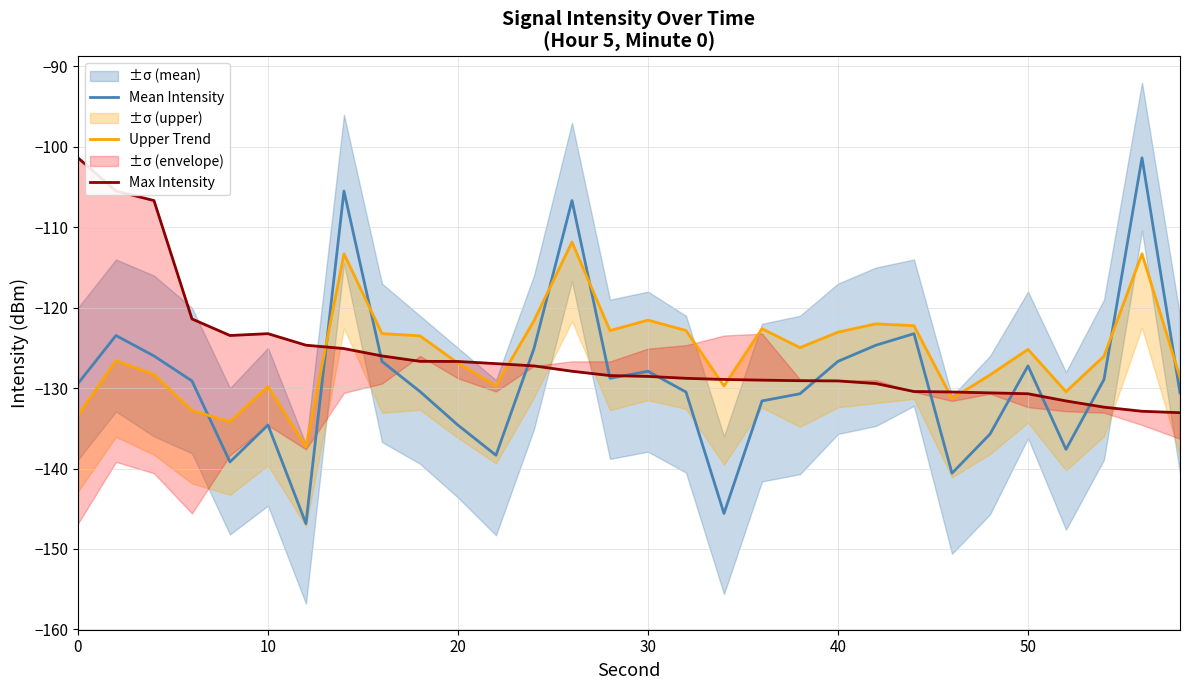

Reading right to left, list all the values displayed in this chart.

Mean Intensity: -130.6	-101.4	-128.9	-137.6	-127.2	-135.7	-140.6	-123.2	-124.7	-126.7	-130.7	-131.6	-145.6	-130.5	-127.9	-128.8	-106.7	-125.1	-138.3	-134.6	-130.4	-126.7	-105.5	-146.8	-134.6	-139.2	-129.1	-126.0	-123.5	-129.4
Upper Trend: -128.7	-113.3	-126.0	-130.4	-125.2	-128.3	-131.3	-122.2	-122.0	-123.0	-125.0	-122.6	-129.7	-122.8	-121.5	-122.8	-111.8	-121.6	-129.7	-126.9	-123.5	-123.2	-113.3	-137.3	-129.8	-134.2	-132.8	-128.3	-126.6	-133.4
Max Intensity: -133.1	-132.9	-132.4	-131.6	-130.7	-130.6	-130.5	-130.4	-129.4	-129.1	-129.1	-129.0	-128.9	-128.8	-128.5	-128.4	-127.9	-127.2	-127.0	-126.7	-126.7	-126.0	-125.1	-124.7	-123.2	-123.5	-121.4	-106.7	-105.5	-101.4